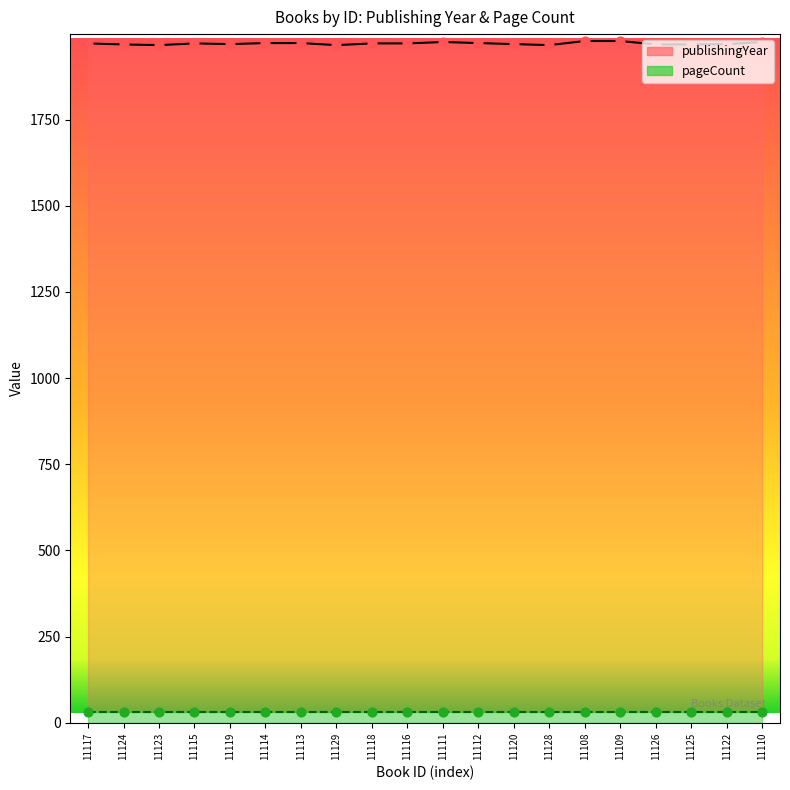

What is the change in value from 11117 to 11126?

-3